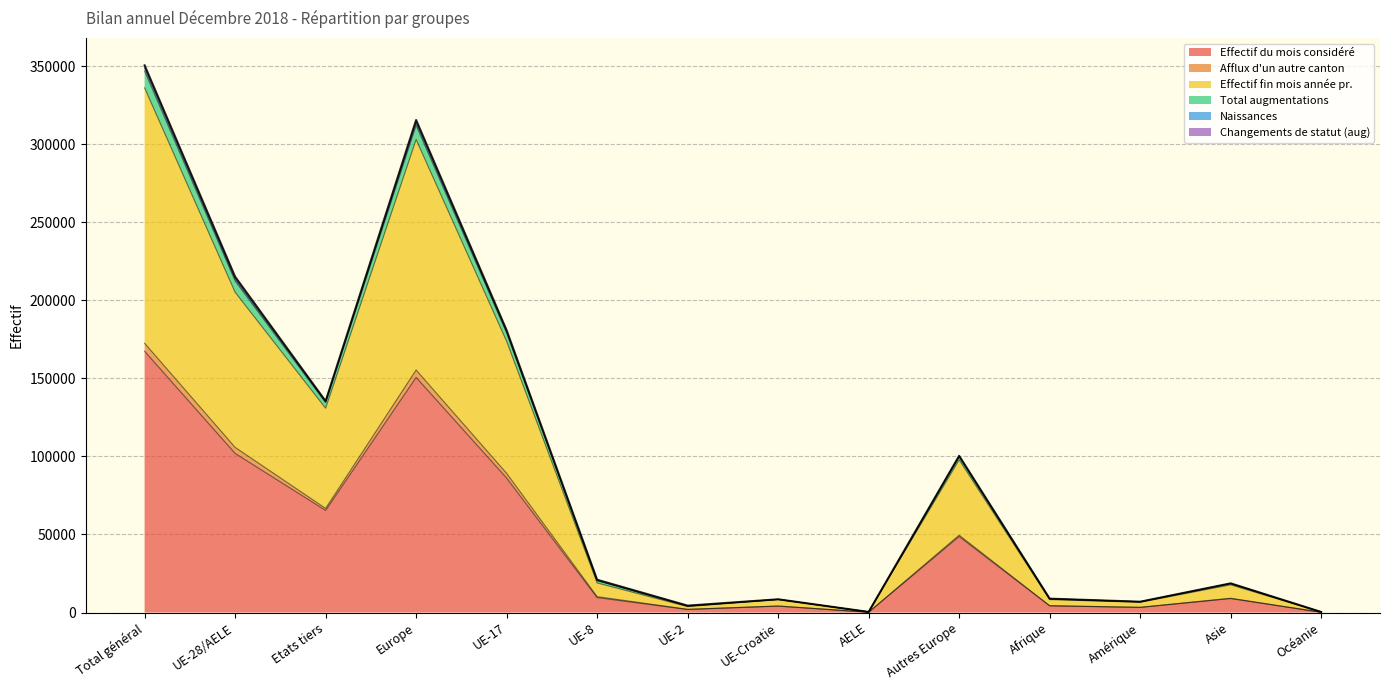

List the labels in order of Effectif fin mois année pr. value, largest first.

Total général, Europe, UE-28/AELE, UE-17, Etats tiers, Autres Europe, UE-8, Asie, UE-Croatie, Afrique, Amérique, UE-2, AELE, Océanie